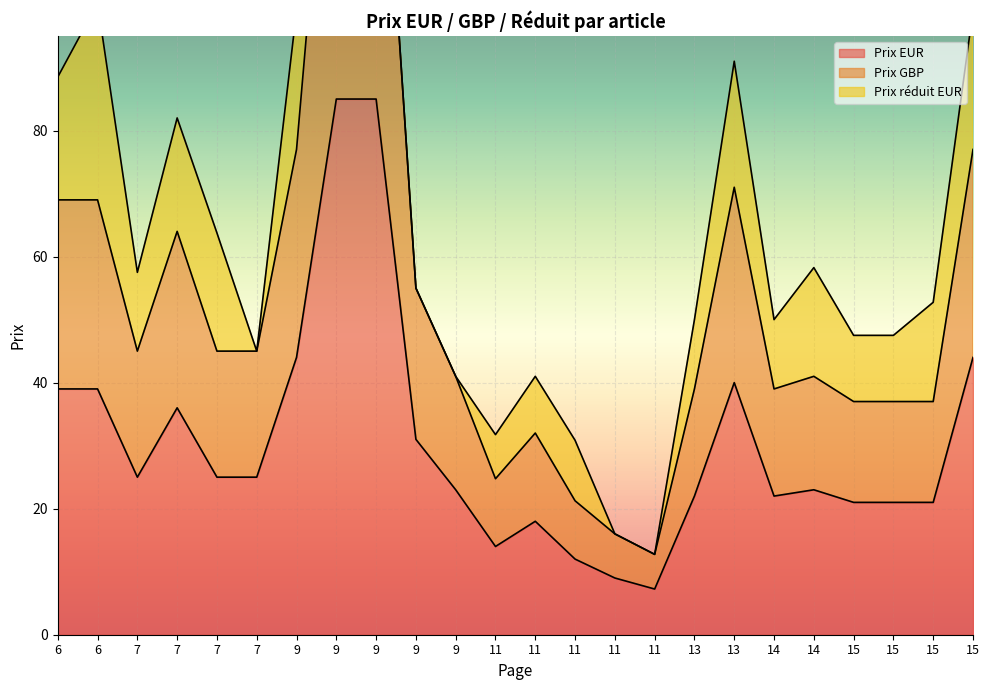

Which series changed the most between 7 and 15?

Prix GBP